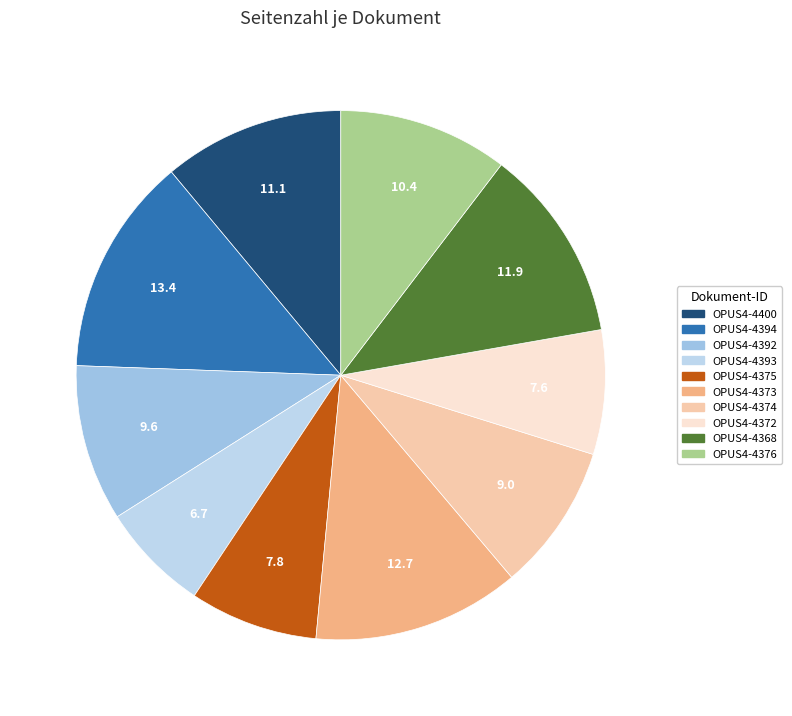

How much of the chart is everything except OPUS4-4392?

90.4%